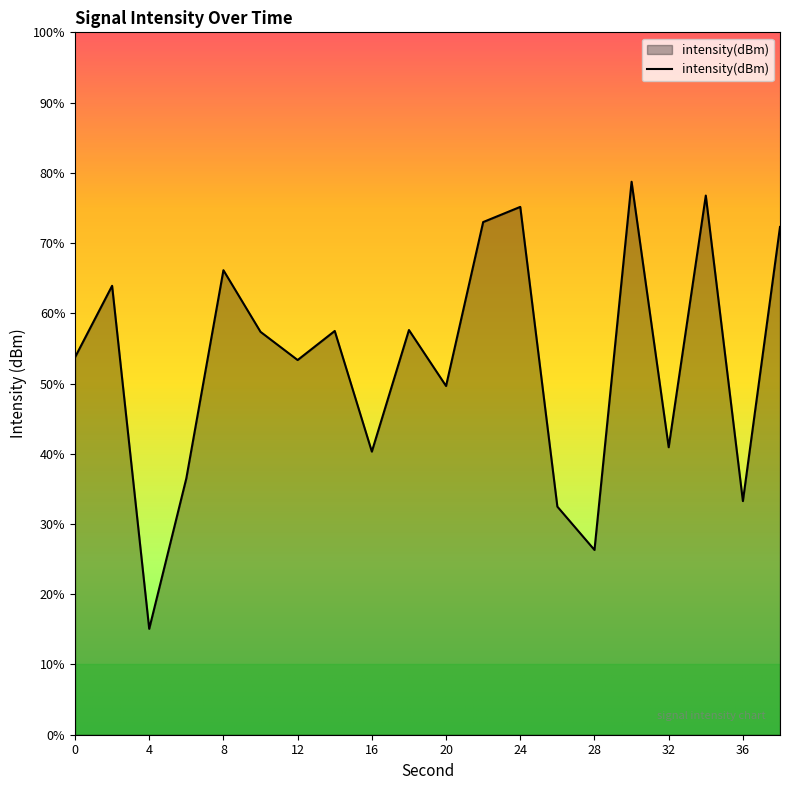

List the labels in order of value, largest first.

30, 34, 24, 22, 38, 8, 2, 18, 14, 10, 0, 12, 20, 32, 16, 6, 36, 26, 28, 4